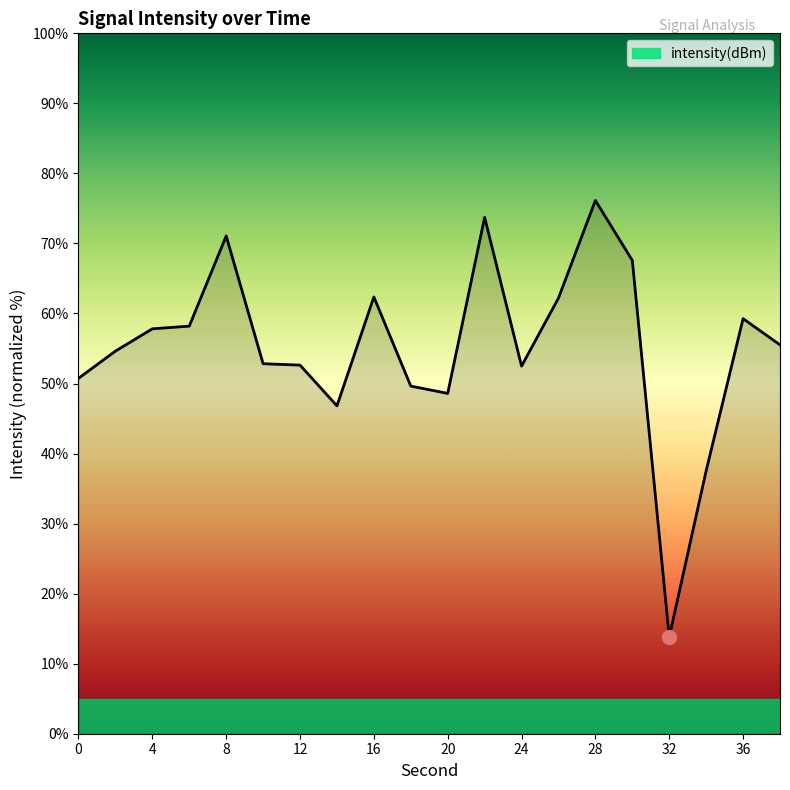

How many categories are shown in the chart?

20